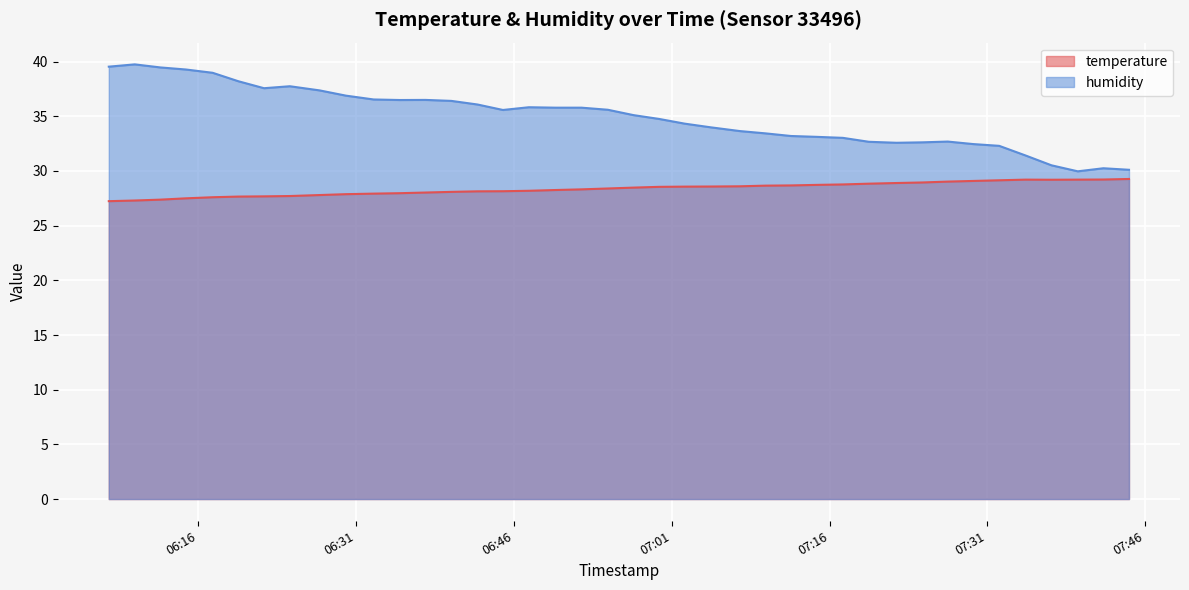

Where is the first local minimum for temperature?

2022-08-24T07:37:05